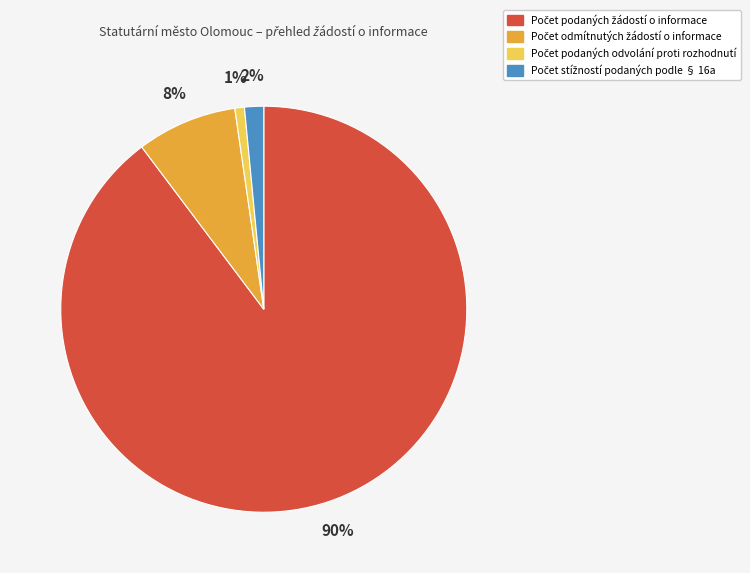

Does any single category account for the majority?

Yes